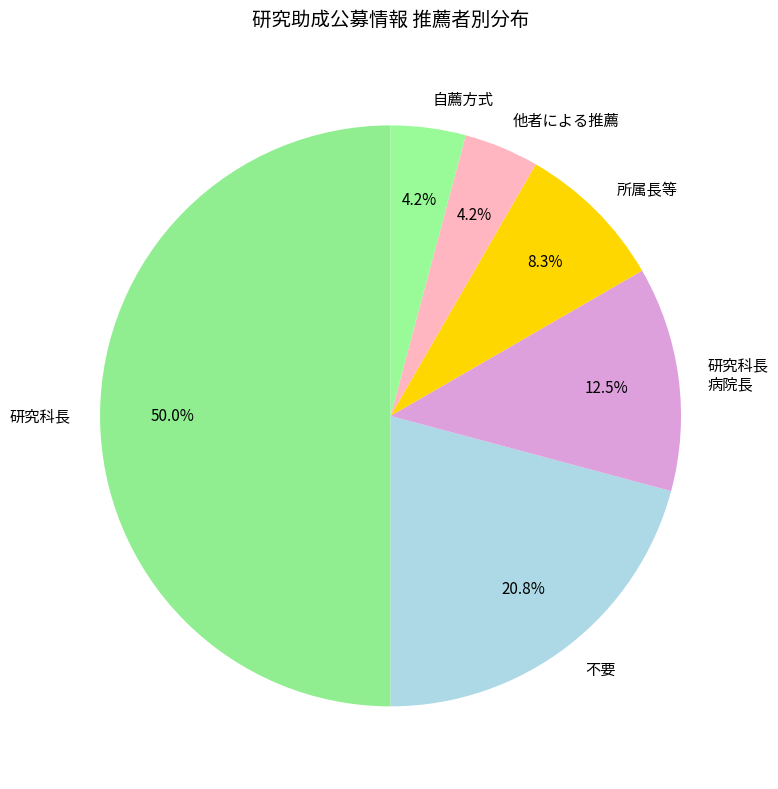

To the nearest percent, what portion does 研究科長 represent?

50%